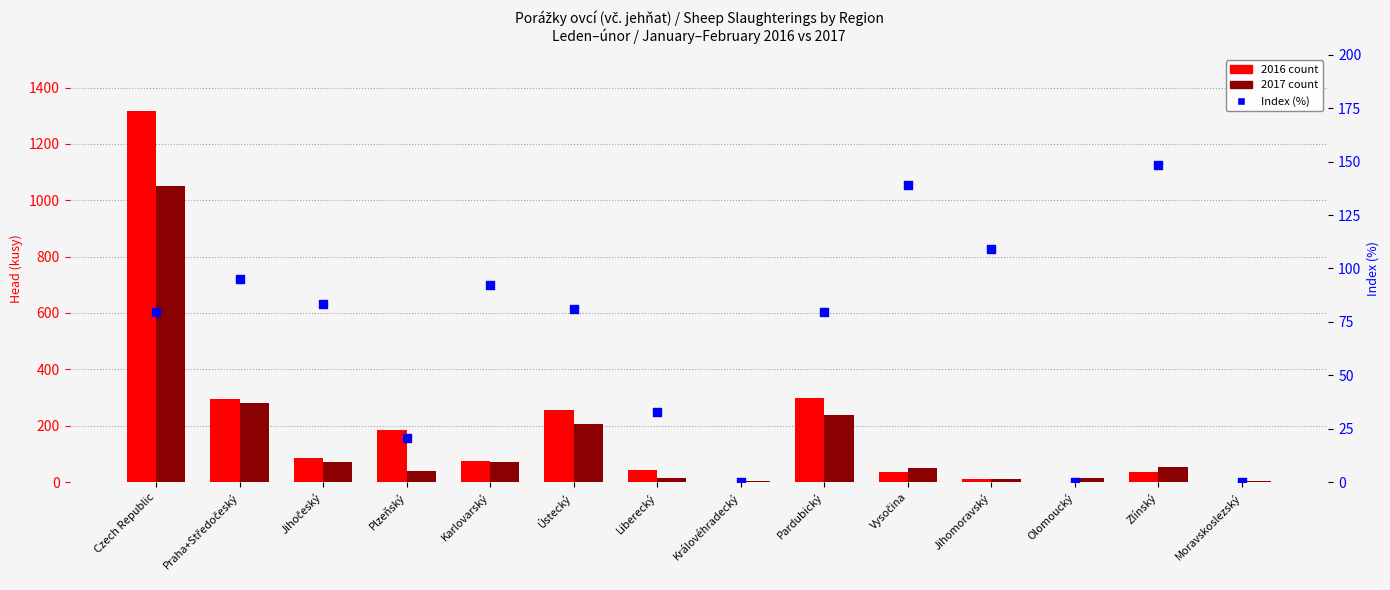

Which has a higher value, Moravskoslezský or Zlínský?

Zlínský